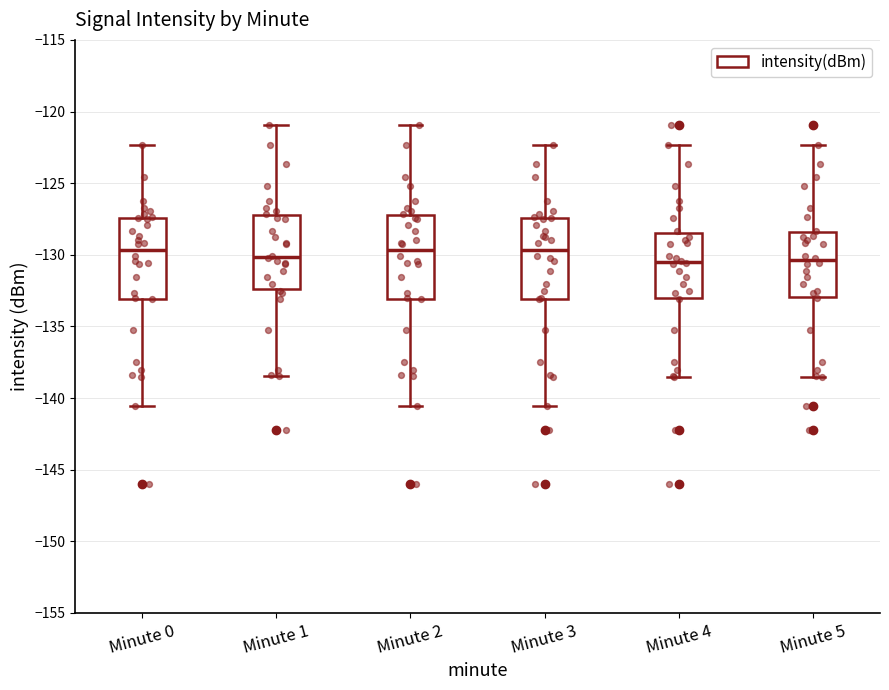

Reading left to right, read every box against the y-axis: the position of its median line, the range the box covers, and the ends of its whiskers. The values are not printed on the chart, so give them approximately, as read against the axis.

Minute 0: median -129.5, box -133.0 to -127.5, whiskers -140.5 to -122.5
Minute 1: median -130.0, box -132.5 to -127.0, whiskers -138.5 to -121.0
Minute 2: median -129.5, box -133.0 to -127.0, whiskers -140.5 to -121.0
Minute 3: median -129.5, box -133.0 to -127.5, whiskers -140.5 to -122.5
Minute 4: median -130.5, box -133.0 to -128.5, whiskers -138.5 to -122.5
Minute 5: median -130.5, box -133.0 to -128.5, whiskers -138.5 to -122.5